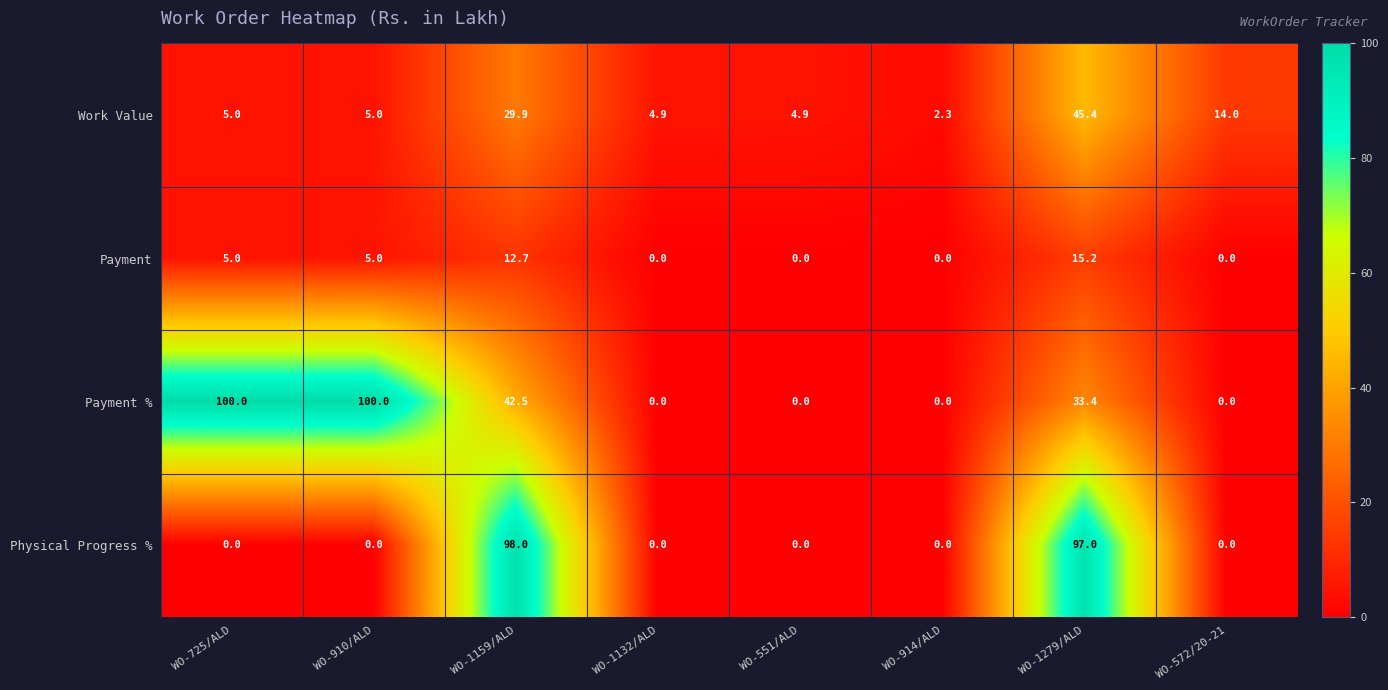

Which series has the largest total across all categories?

Payment %